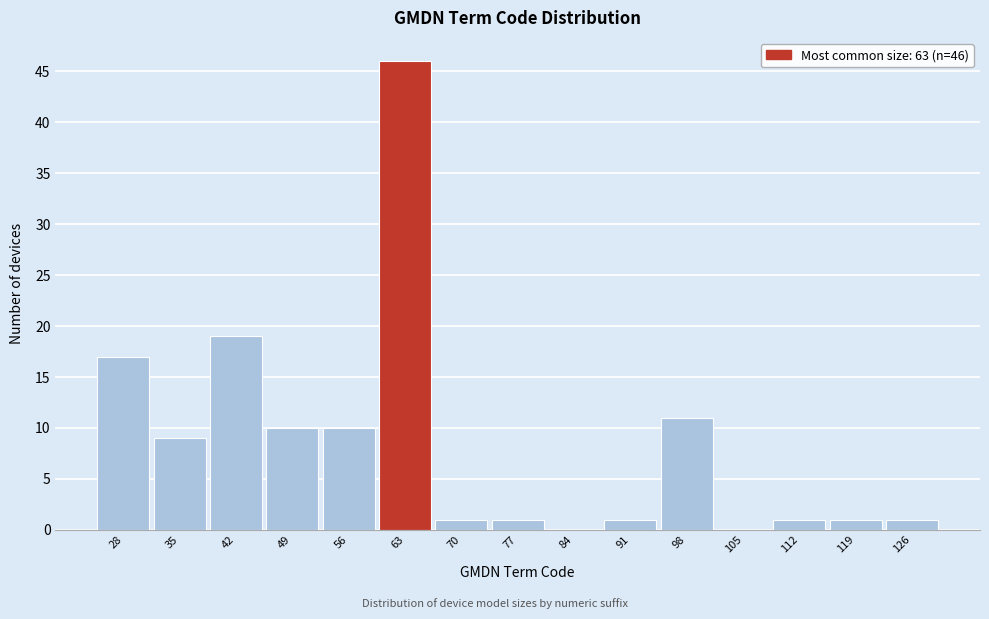

Which range on the x-axis has the tallest bar?

60 to 67